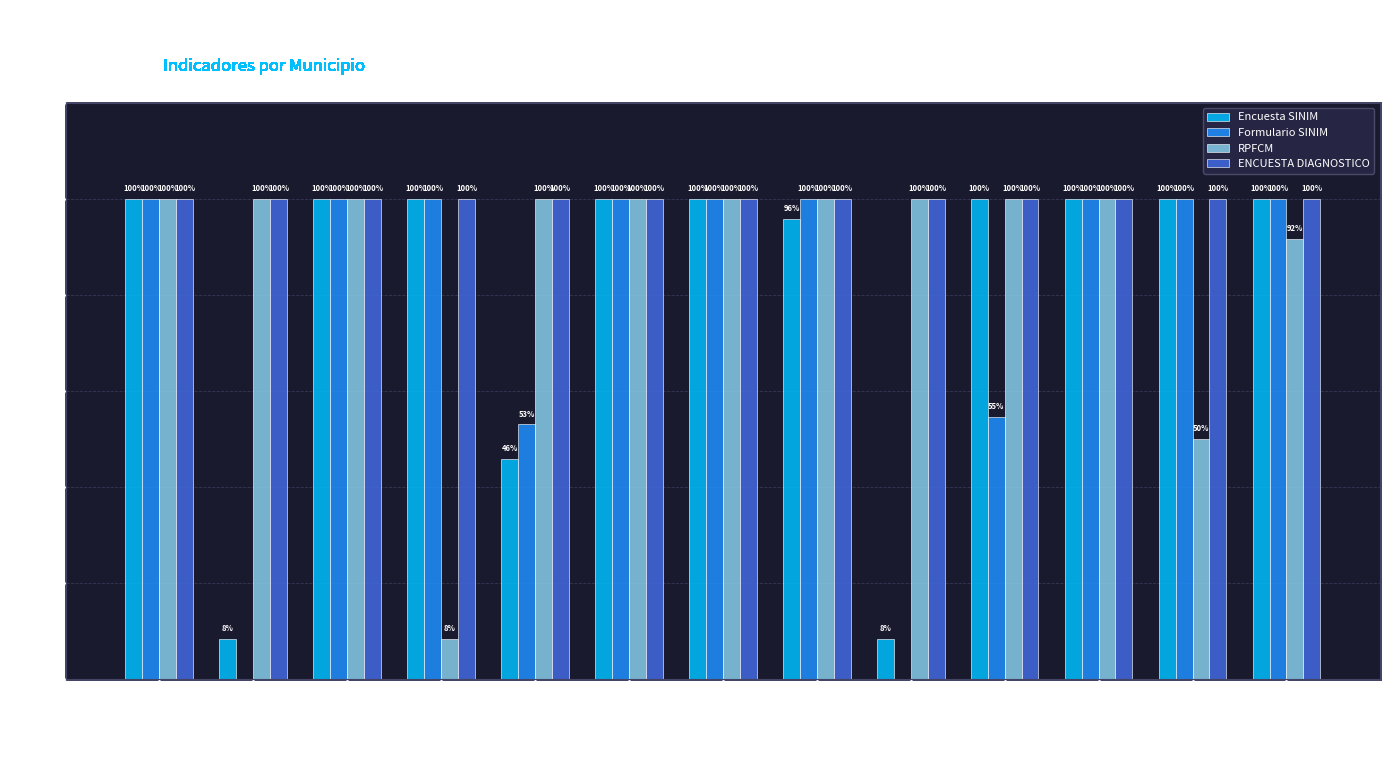

What is the spread (max minus min) of values at CAMIÑA?

100.0